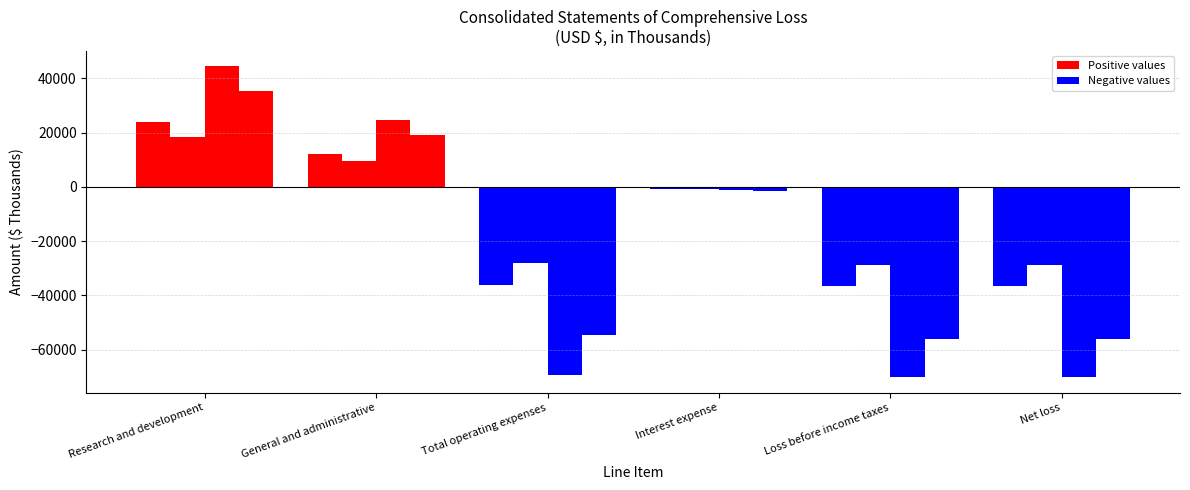

Reading left to right, extract all data points from this chart.

3 Months Ended Jun. 30, 2016: 23871	12262	-36133	-624	-36561	-36579
3 Months Ended Jun. 30, 2015: 18246	9706	-27952	-718	-28607	-28607
6 Months Ended Jun. 30, 2016: 44418	24782	-69200	-1246	-70065	-70111
6 Months Ended Jun. 30, 2015: 35410	19248	-54658	-1440	-55976	-55976